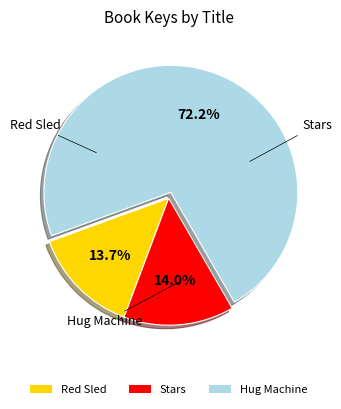

Is there a majority slice in this chart?

Yes